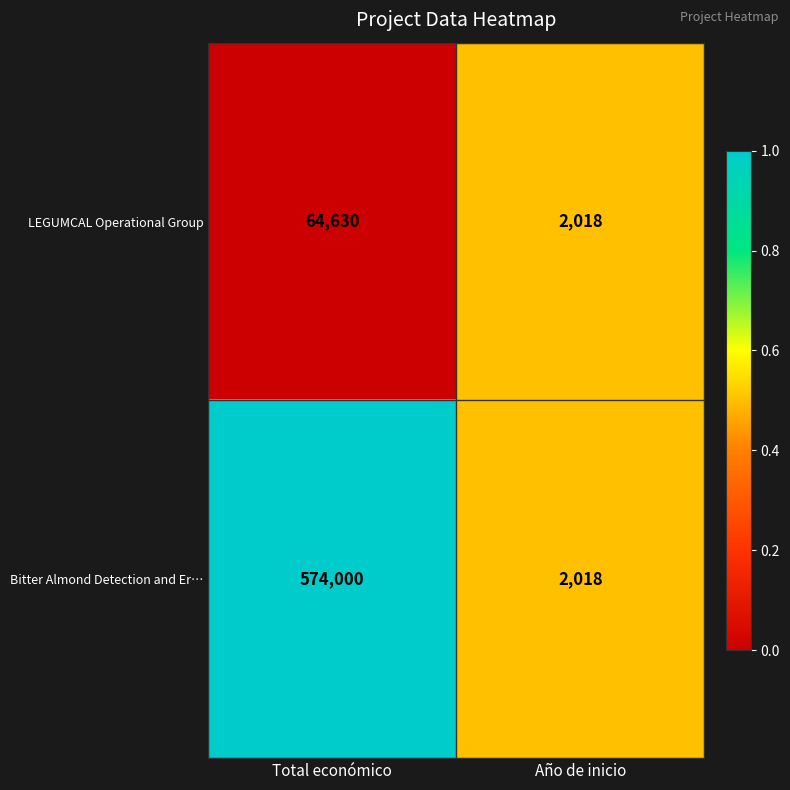

Reading left to right, what are all the values shown in this chart?

LEGUMCAL Operational Group: Total económico=64630	Año de inicio=2018
Bitter Almond Detection and Er…: Total económico=574000	Año de inicio=2018